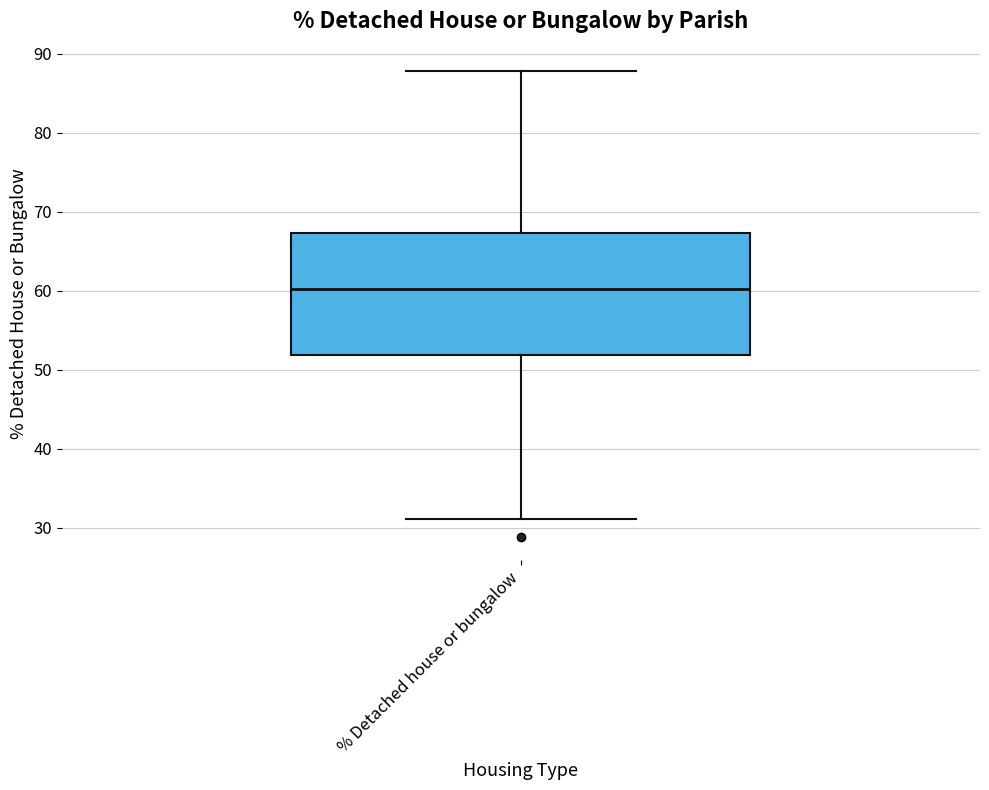

Where is the lower edge of the box for % Detached house or bungalow on the y-axis? The values are not printed on the chart, so give them approximately, as read against the axis.

52